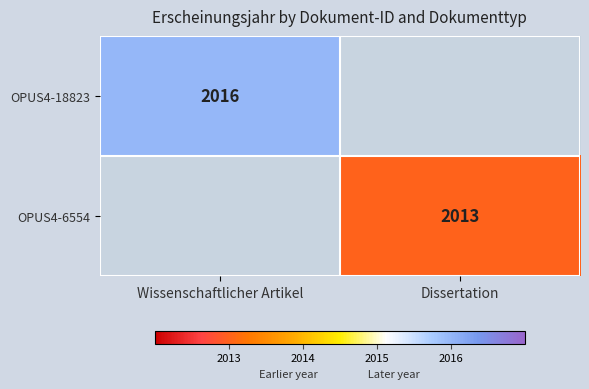

Is it true that OPUS4-18823 equals 3609.8 at Wissenschaftlicher Artikel?

False